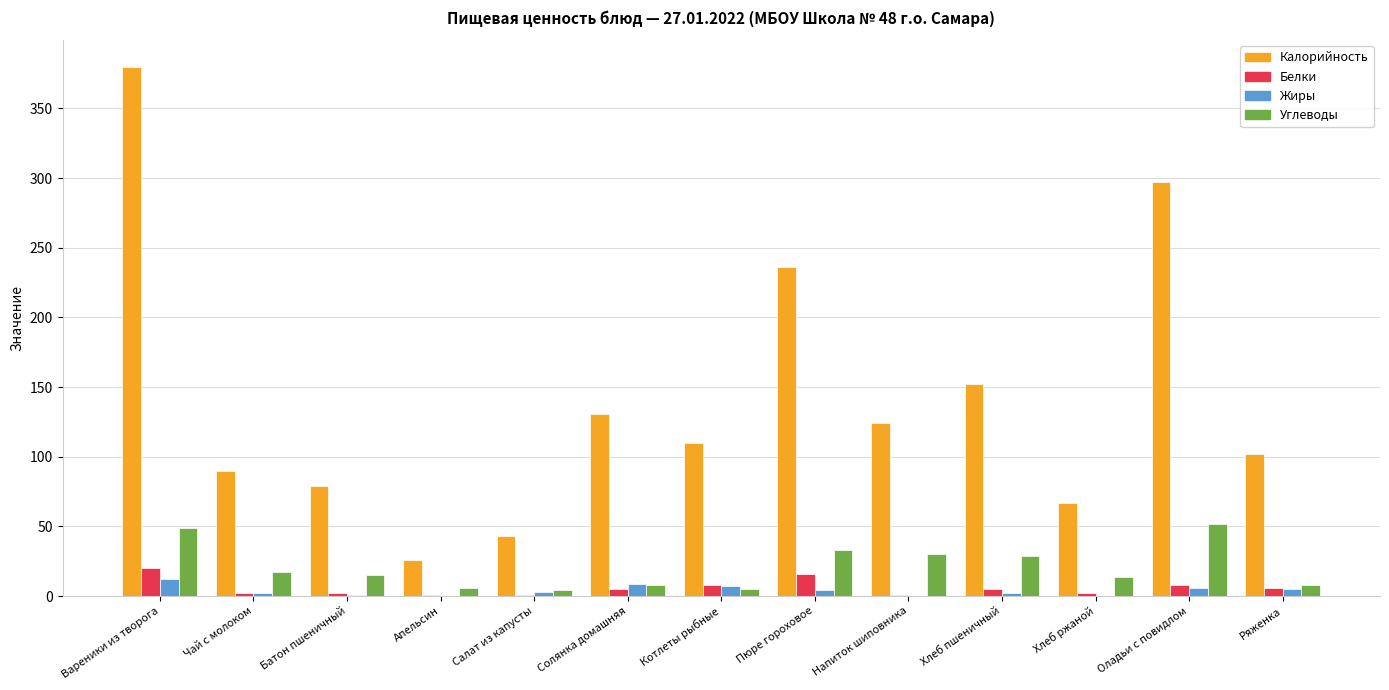

What is the maximum value for Жиры?

12